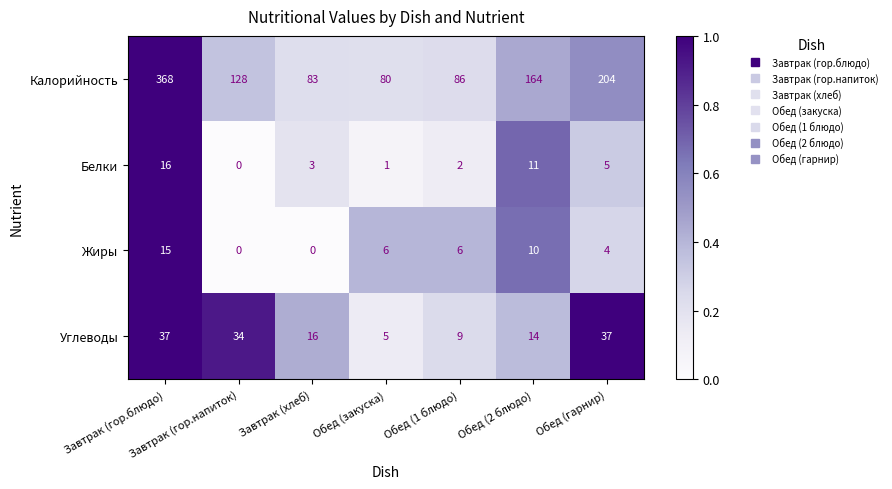

At Завтрак (гор.блюдо), list the series in order from smallest to largest.

Жиры, Белки, Углеводы, Калорийность